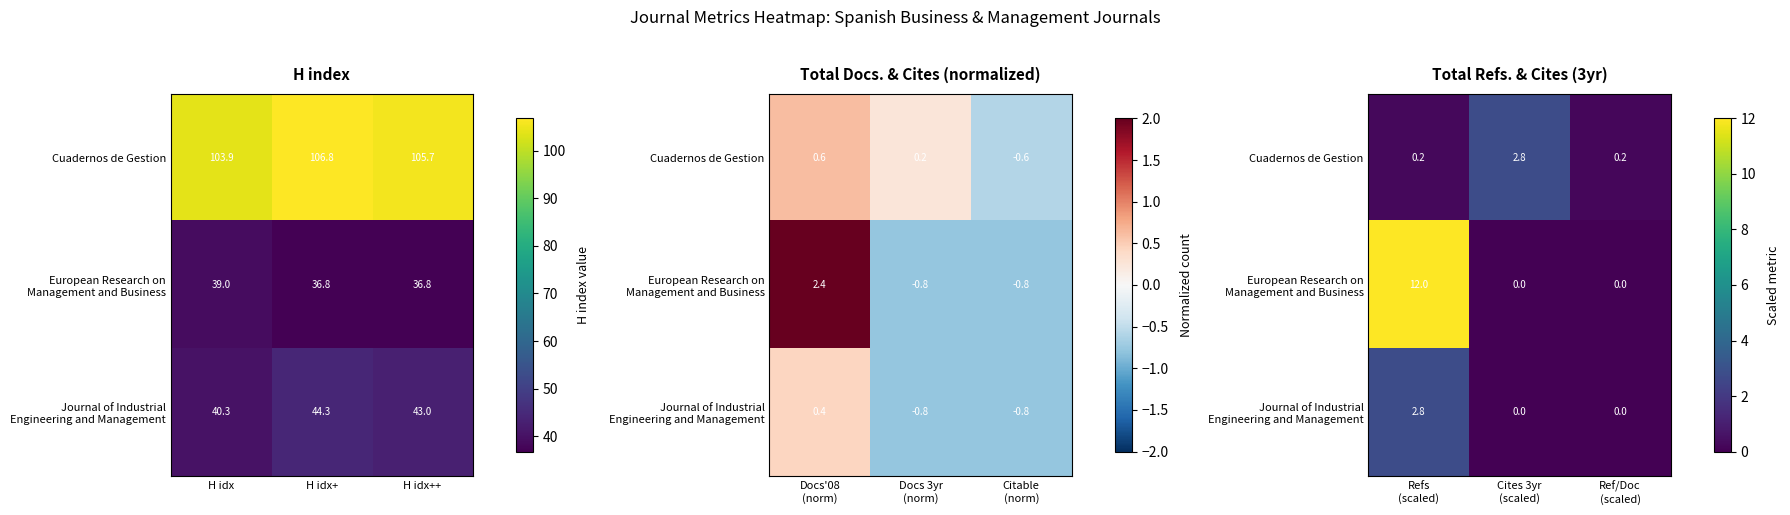

What is the average value of the Journal of Industrial Engineering and Management series?

0.9